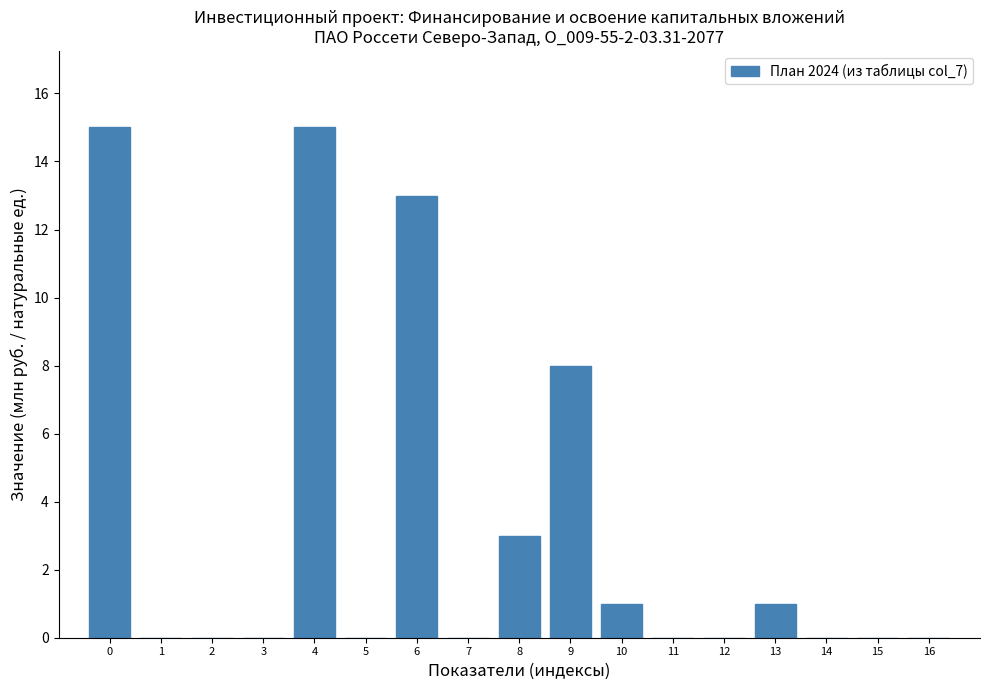

Reading right to left, list all the values displayed in this chart.

16=0	15=0	14=0	13=1	12=0	11=0	10=1	9=8	8=3	7=0	6=13	5=0	4=15	3=0	2=0	1=0	0=15